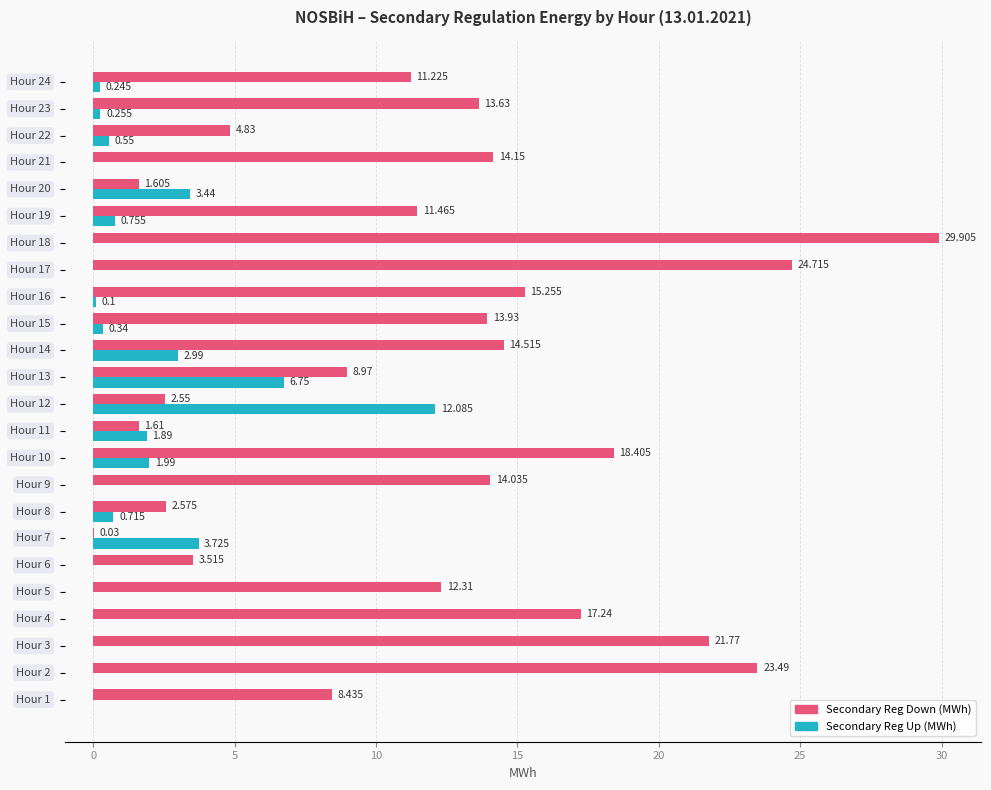

Which series has the largest total across all categories?

Secondary Reg Down (MWh)